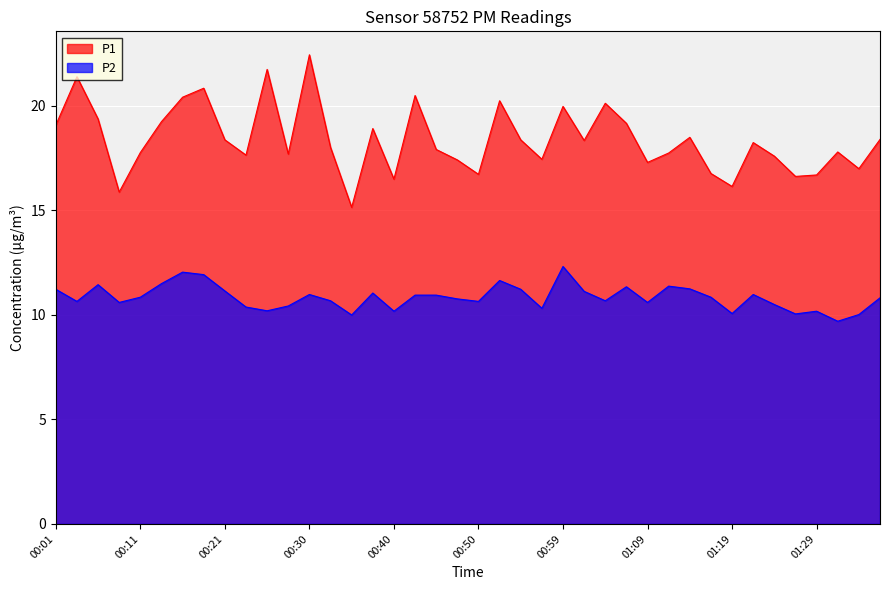

Between 00:42 and 00:25, which is larger?

00:25